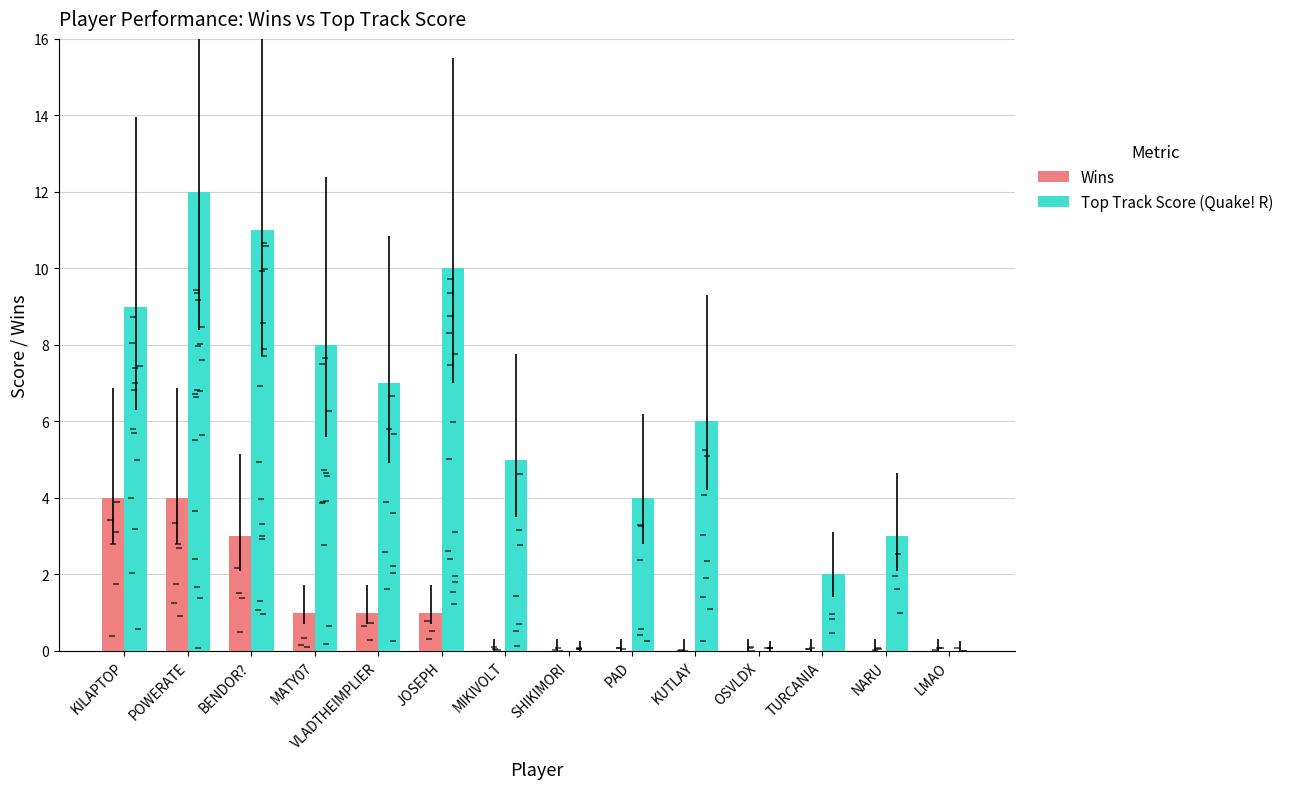

Where is Top Track Score (Quake! R) nearest to the value 6?

KUTLAY